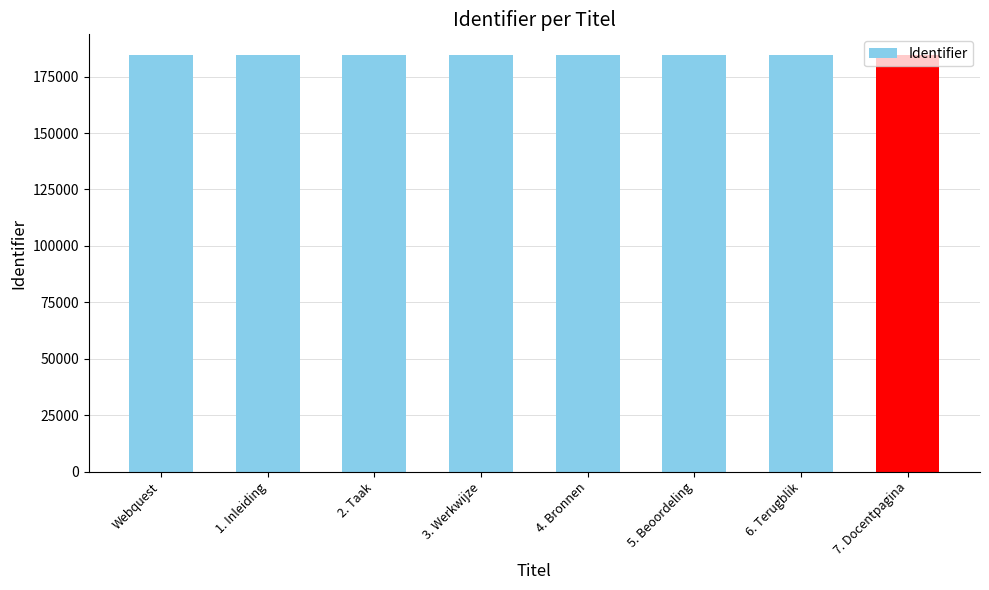

How many categories are shown in the chart?

8